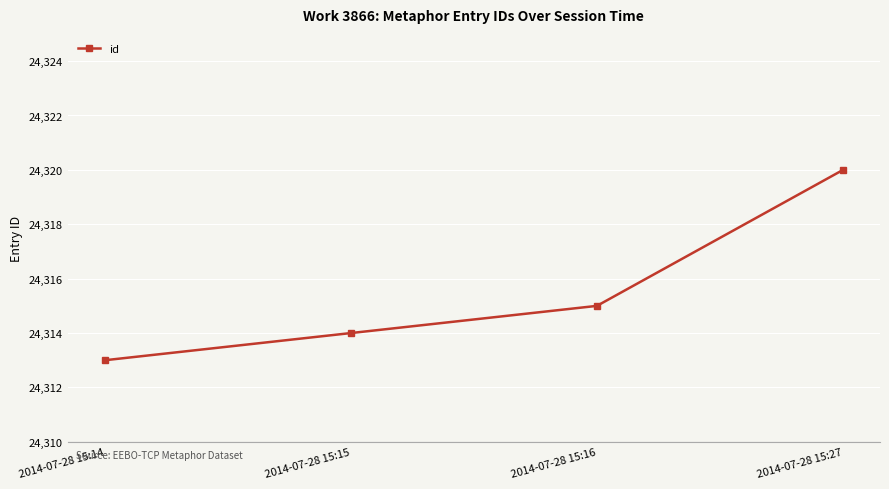

Reading left to right, list all the values displayed in this chart.

2014-07-28 15:14=24313	2014-07-28 15:15=24314	2014-07-28 15:16=24315	2014-07-28 15:27=24320